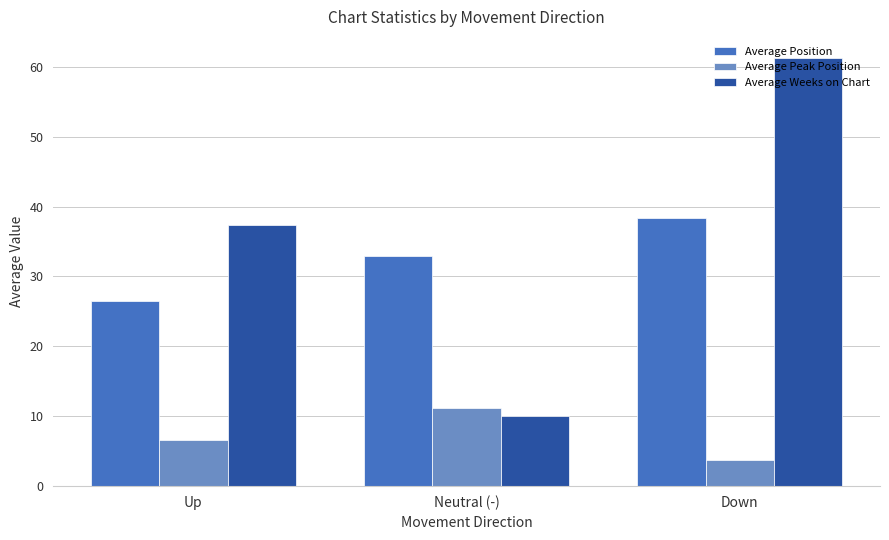

Reading left to right, transcribe all the data shown in this chart.

Average Position: 26.4	33.0	38.3
Average Peak Position: 6.5	11.2	3.8
Average Weeks on Chart: 37.4	10.1	61.2